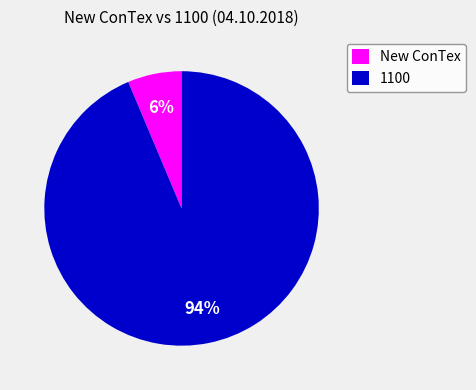

Count the number of slices in the pie.

2